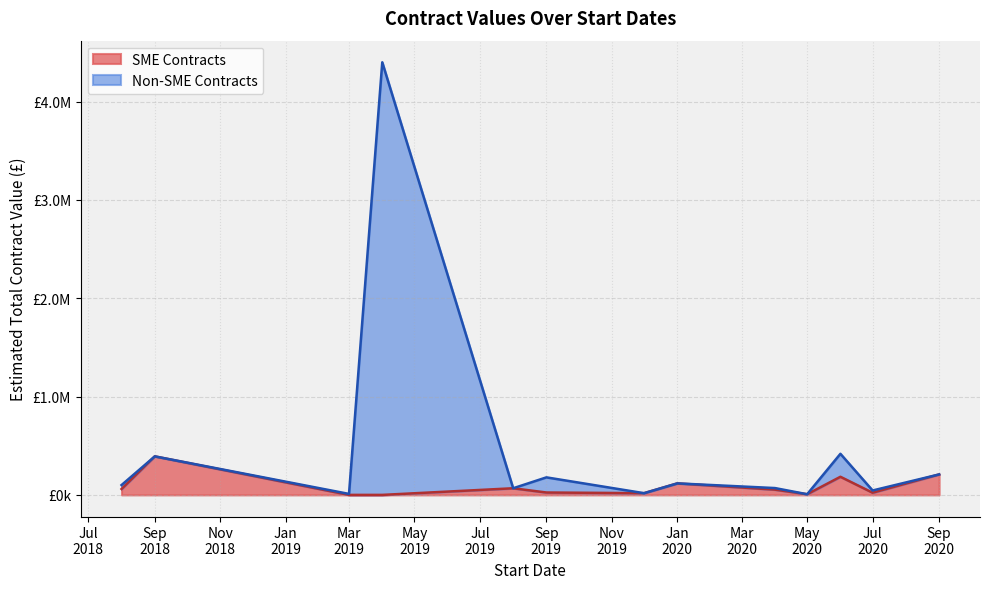

Is it true that Estimated Total Contract Value equals 4006.9 at 2020-04-01?

False